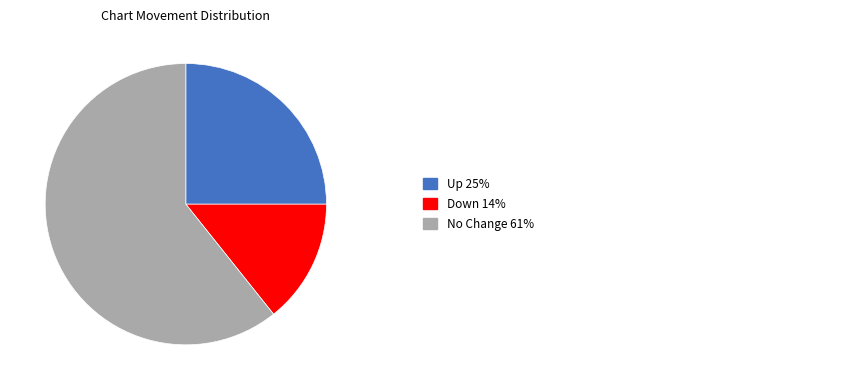

How many segments does this pie chart have?

3